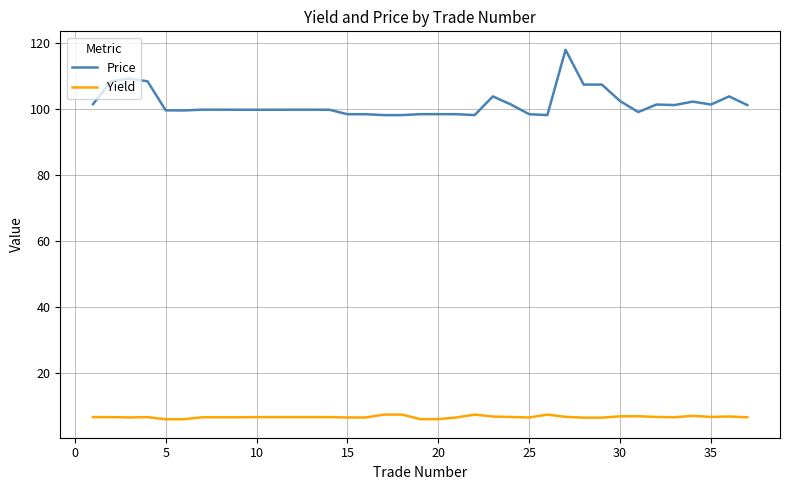

List the series in order of their peak value, highest first.

Price, Yield